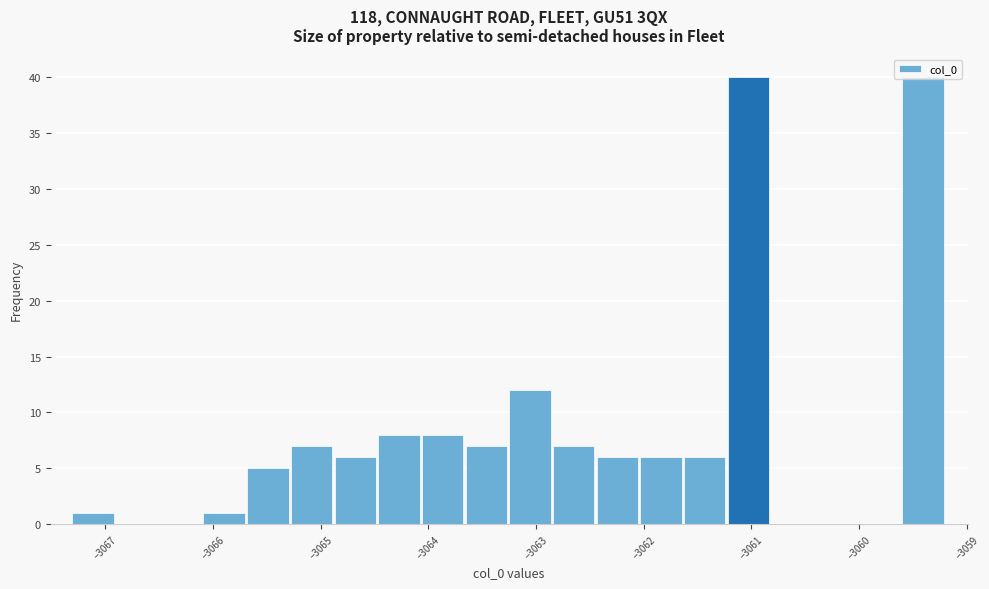

What is the height of the bar covering -3064.9 to -3064.5 on the x-axis? Neither the bar edges nor the heights are printed on the chart, so give them approximately, as read against the axes.

6